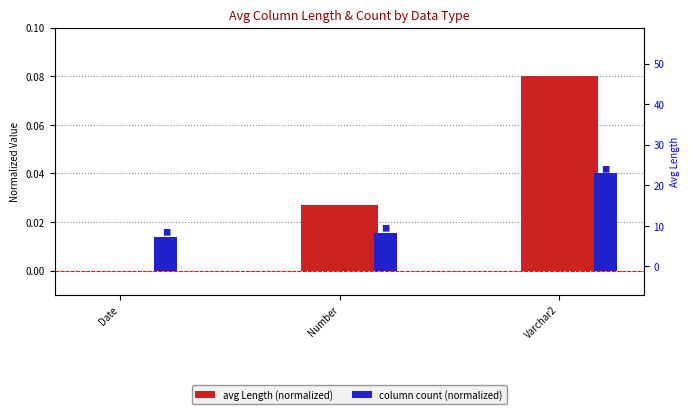

How many positive values does the avg Length (normalized) series have?

2